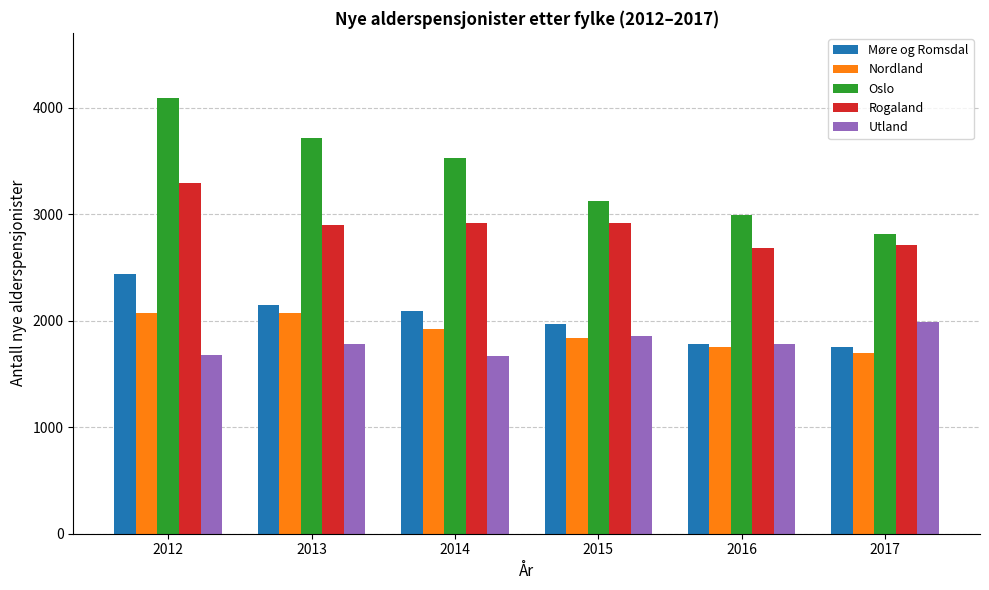

The value of Nordland at 2015 is 1056. True or false?

False